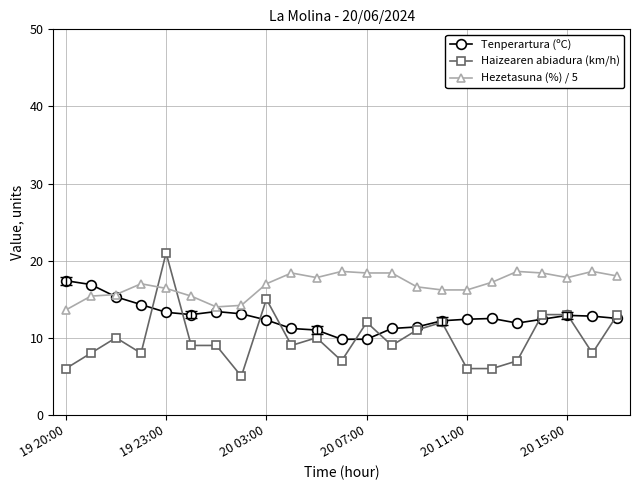

What is the difference between the maximum and second lowest values in the Haizearen abiadura (km/h) series?

15.0